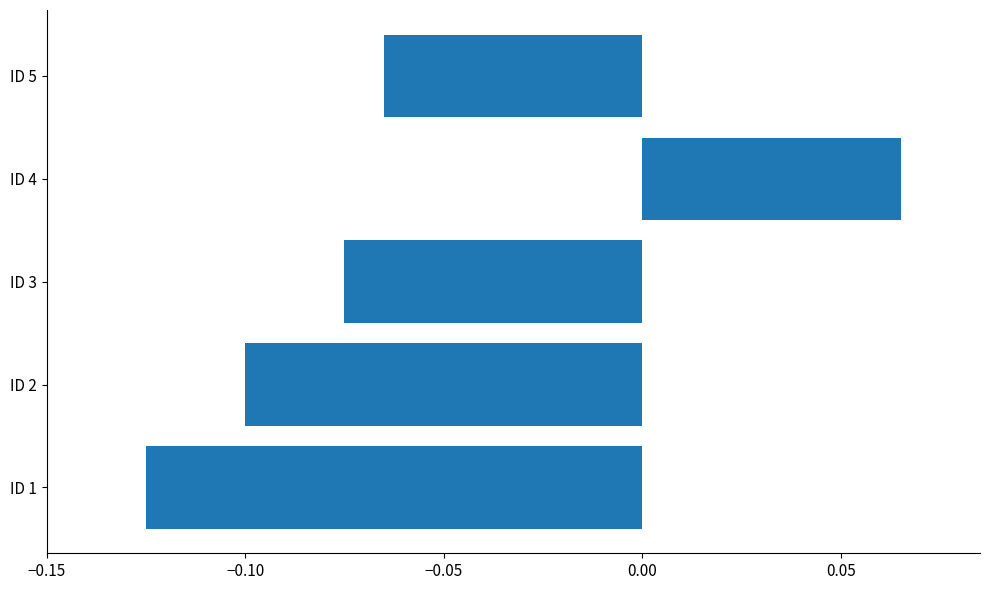

The chart shows a value of -0.1 at ID 1. True or false?

True